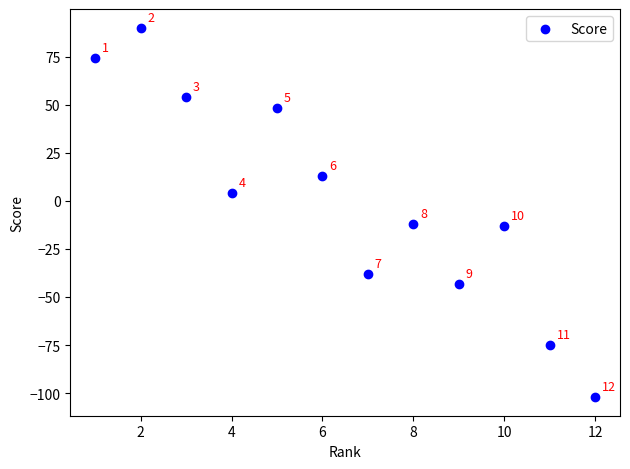

What is the range of Y values (max minus min)?

192